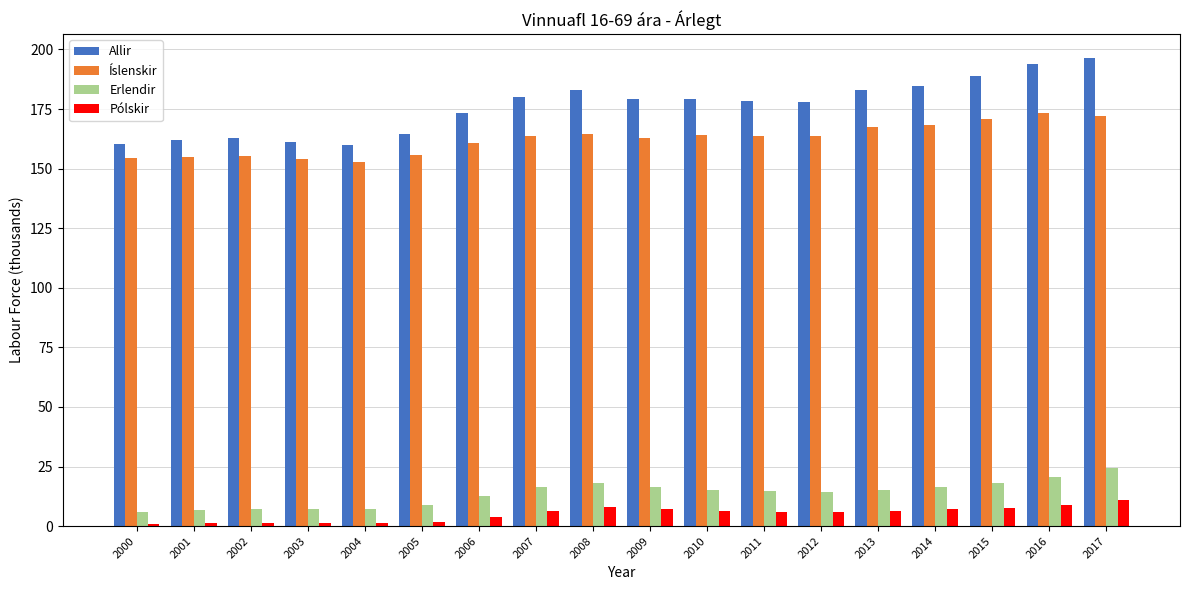

What is the average value of the Allir series?

176.0